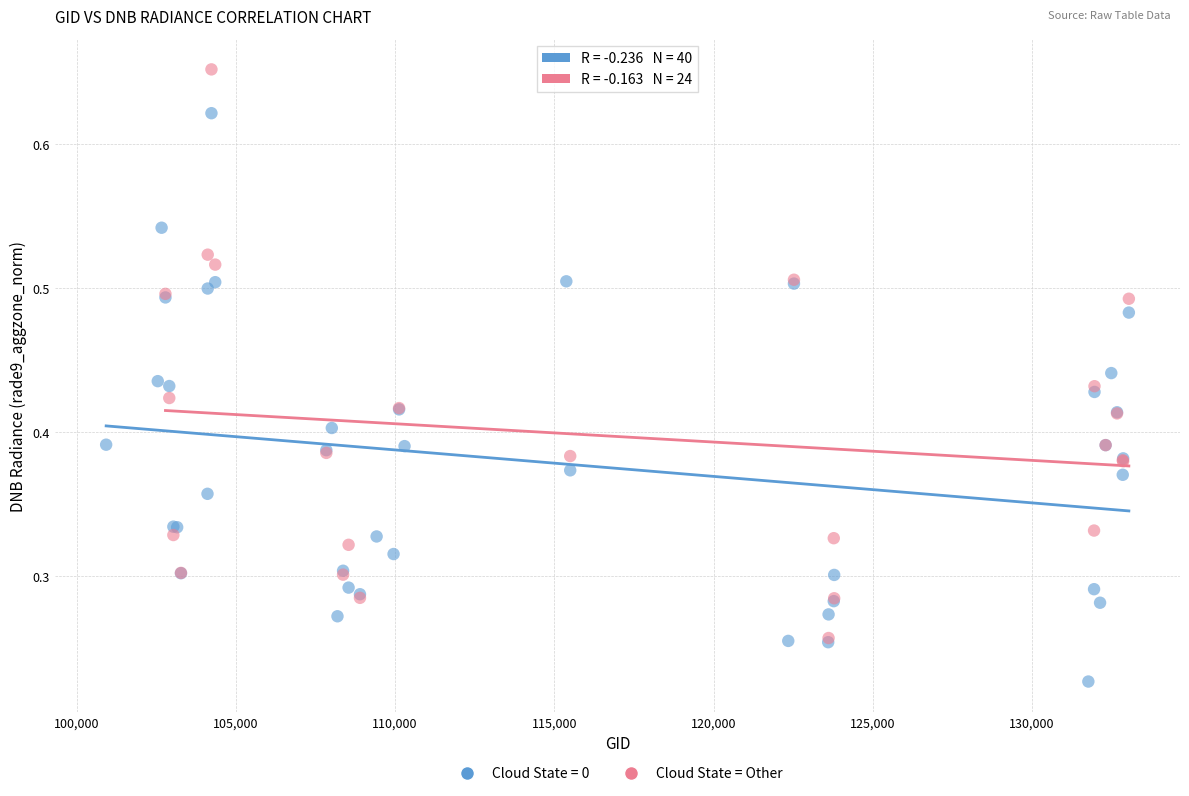

Which series reaches the minimum Y coordinate?

Cloud State = 0